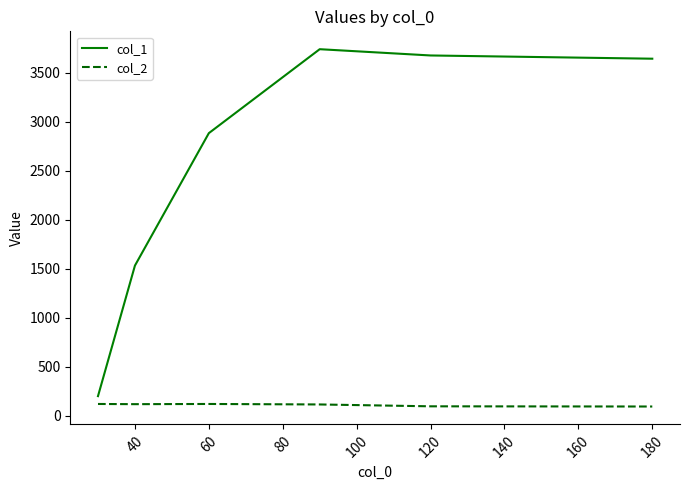

Which series has the largest range (max minus min)?

col_1